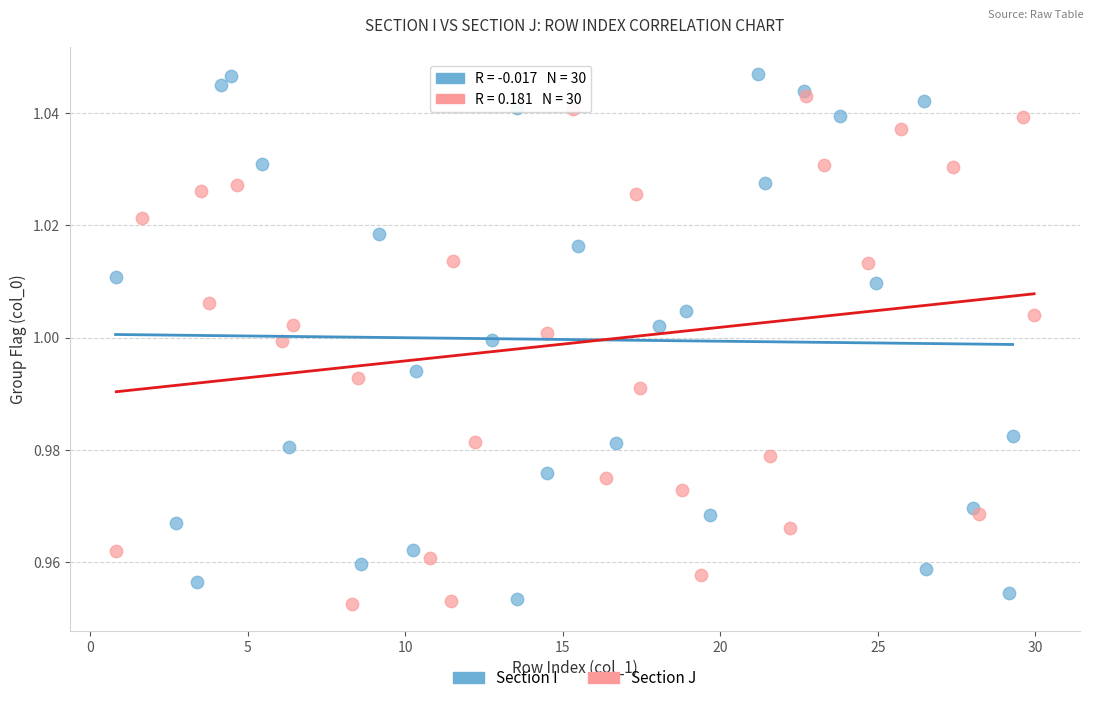

Which series reaches the maximum Y coordinate?

Section I